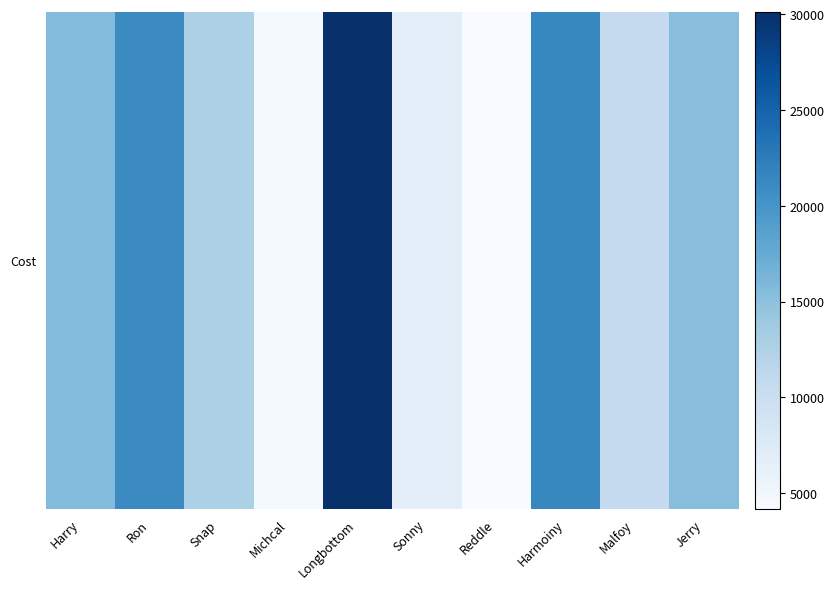

What is the ratio of the value at Harry to the value at Sonny?

2.3